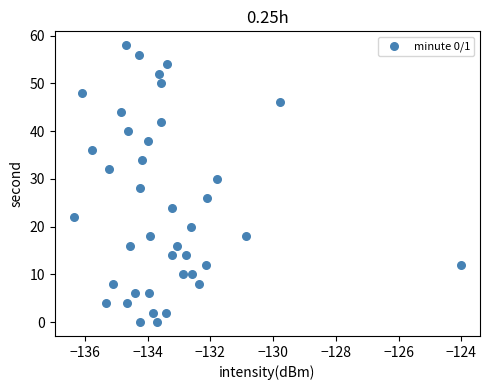

What is the range of Y values (max minus min)?

58